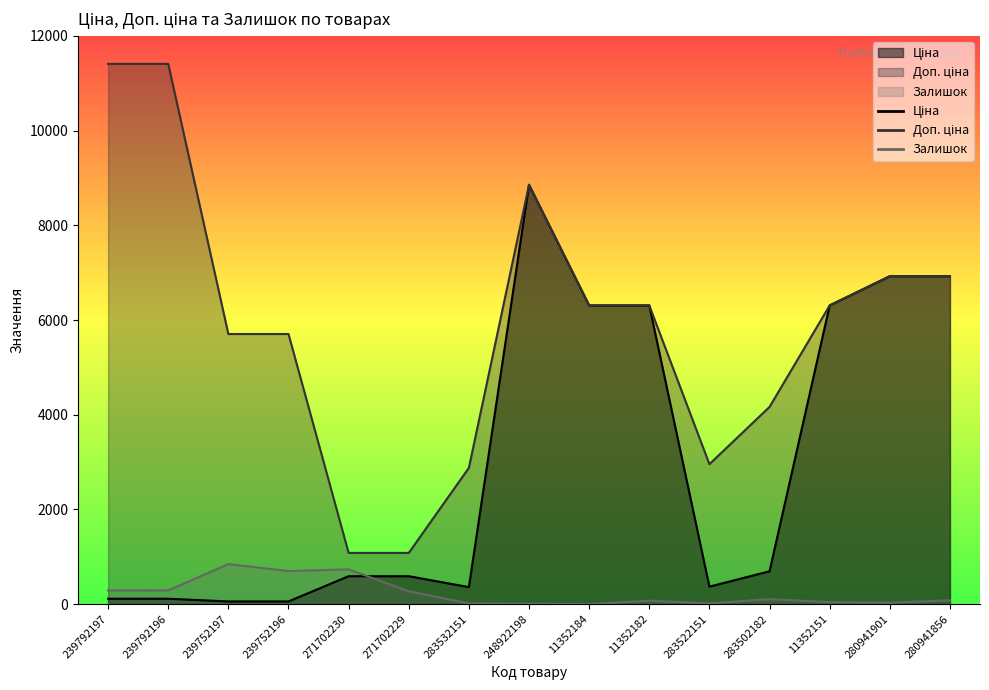

At which label does Ціна reach its peak?

248922198